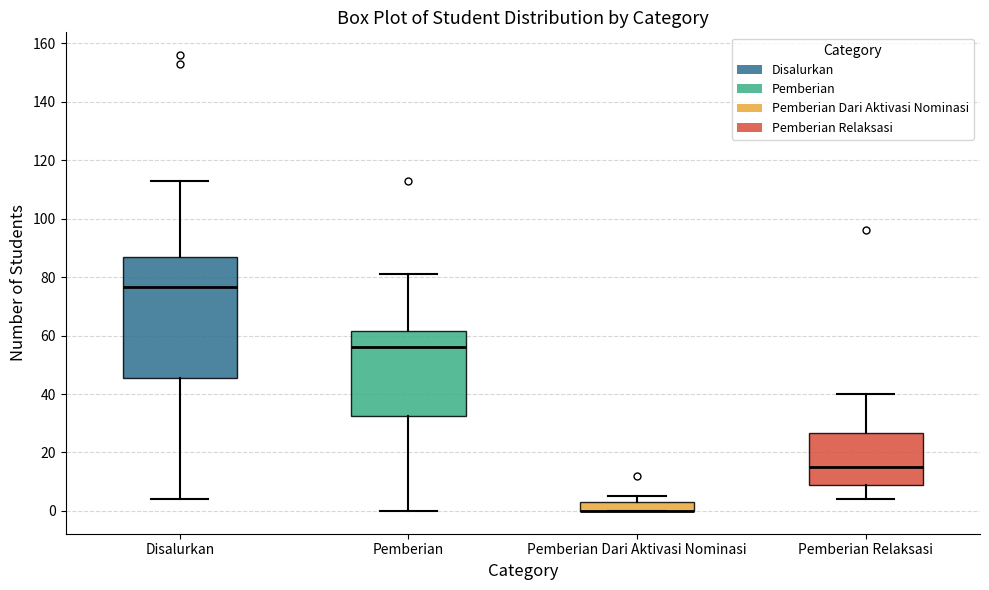

Reading left to right, transcribe this box plot: for each box, give where its median line is, the range the box spans, and where its two whiskers end, as read against the y-axis. The values are not printed on the chart, so give them approximately, as read against the axis.

Disalurkan: median 76, box 46 to 86, whiskers 4 to 114
Pemberian: median 56, box 32 to 62, whiskers 0 to 82
Pemberian Dari Aktivasi Nominasi: median 0 (drawn on the box's lower edge), box 0 to 4, whiskers 0 to 6
Pemberian Relaksasi: median 16, box 10 to 26, whiskers 4 to 40